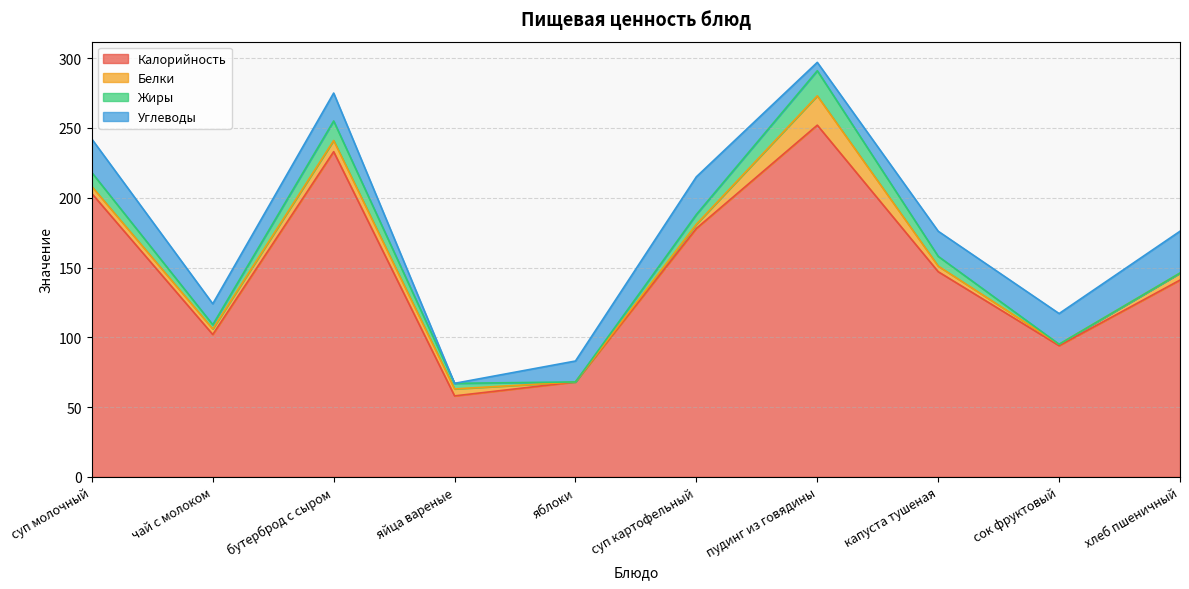

True or false: Жиры and Калорийность intersect in this chart.

False